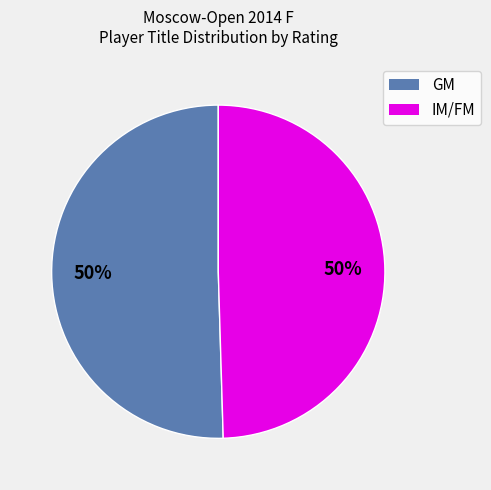

To the nearest percent, what is the average slice percentage?

50%